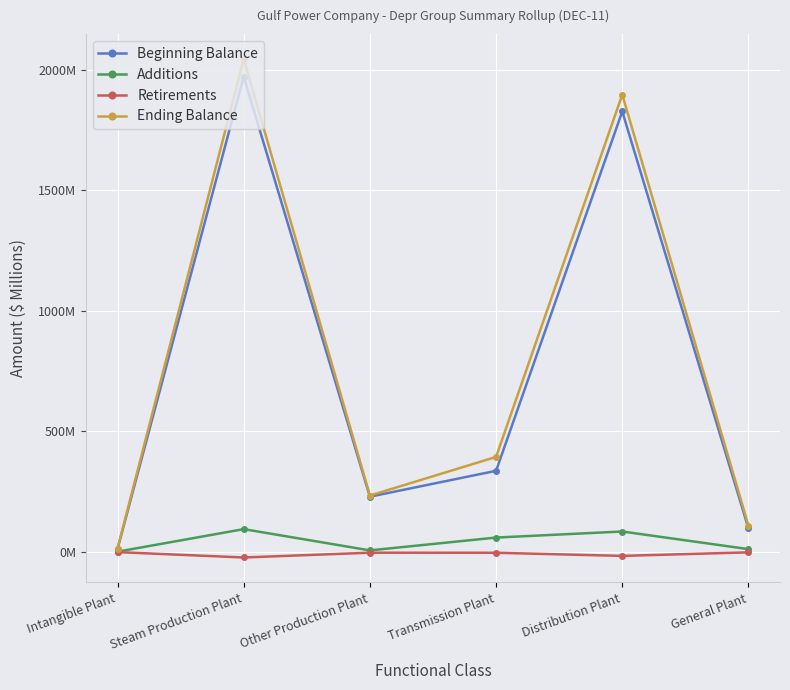

List the labels in order of Beginning Balance value, largest first.

Steam Production Plant, Distribution Plant, Transmission Plant, Other Production Plant, General Plant, Intangible Plant